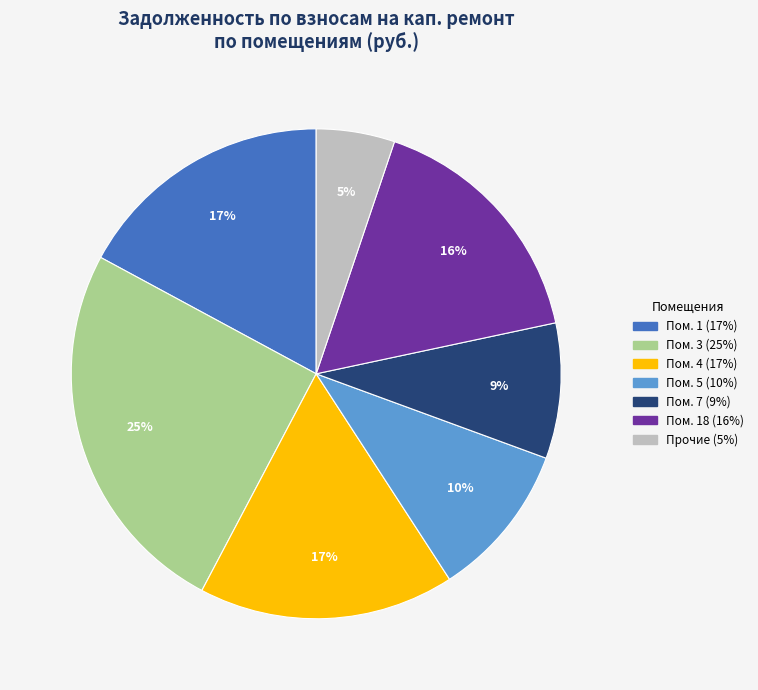

To the nearest percent, what is the difference between the largest and smallest slice percentages?

20%